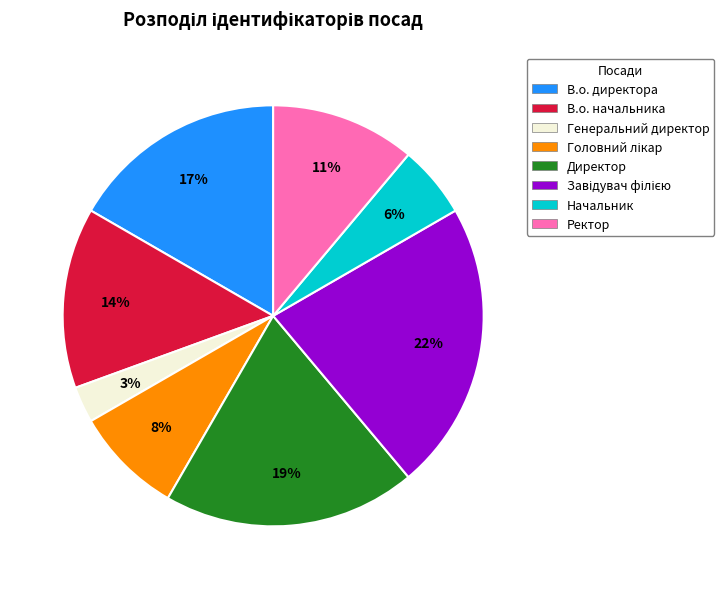

Which slice is the smallest?

Генеральний директор